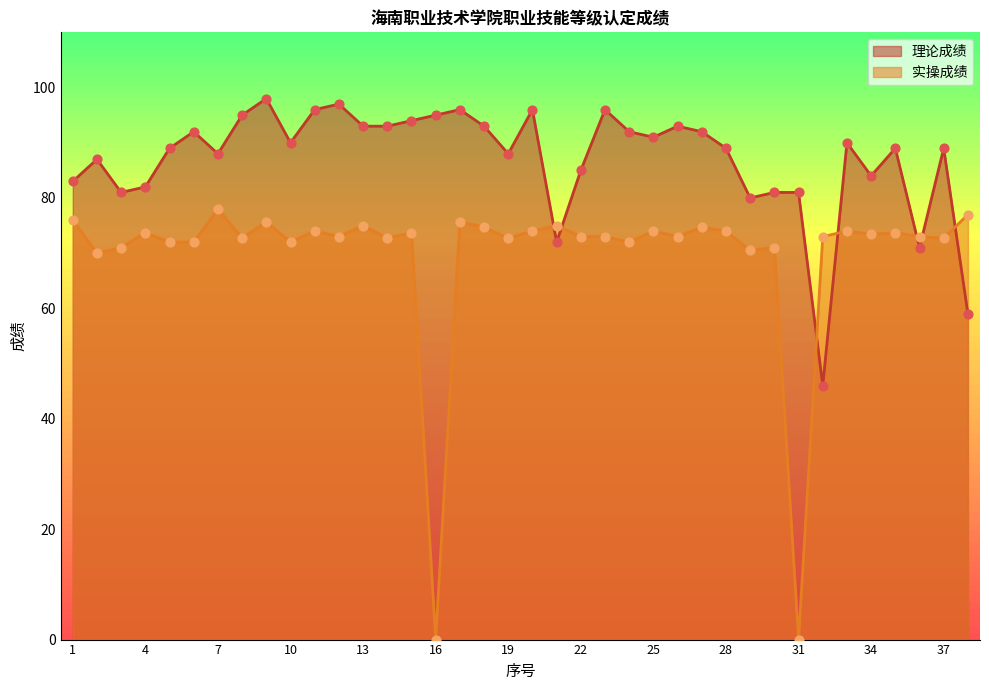

Is the value of 实操成绩 at 18 greater than the value of 理论成绩 at 30?

No